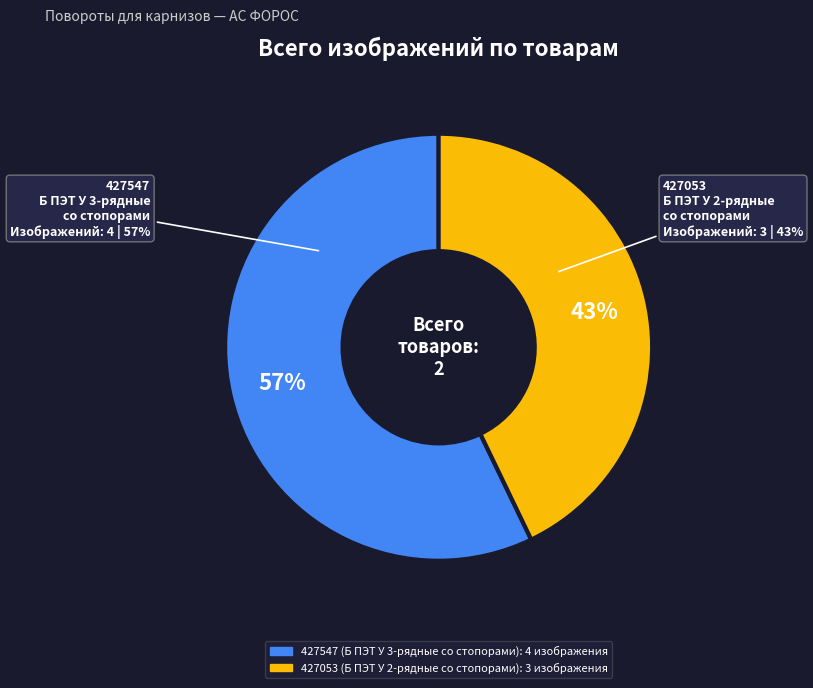

How many slices are in this pie chart?

2